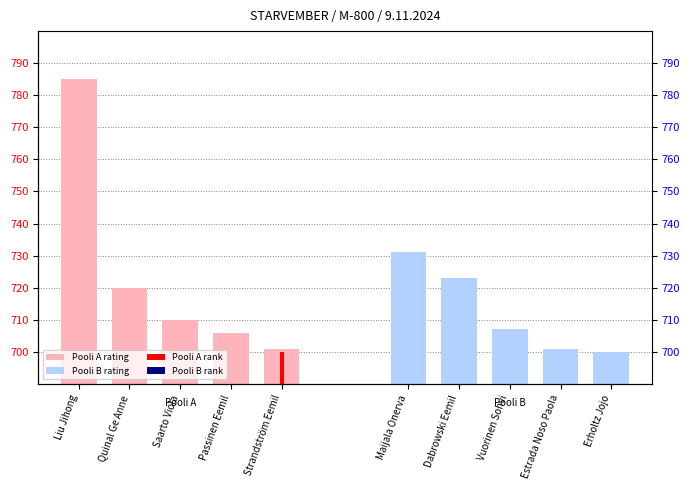

What is the value of the Pooli A rating bar at the 1st from the left?

785